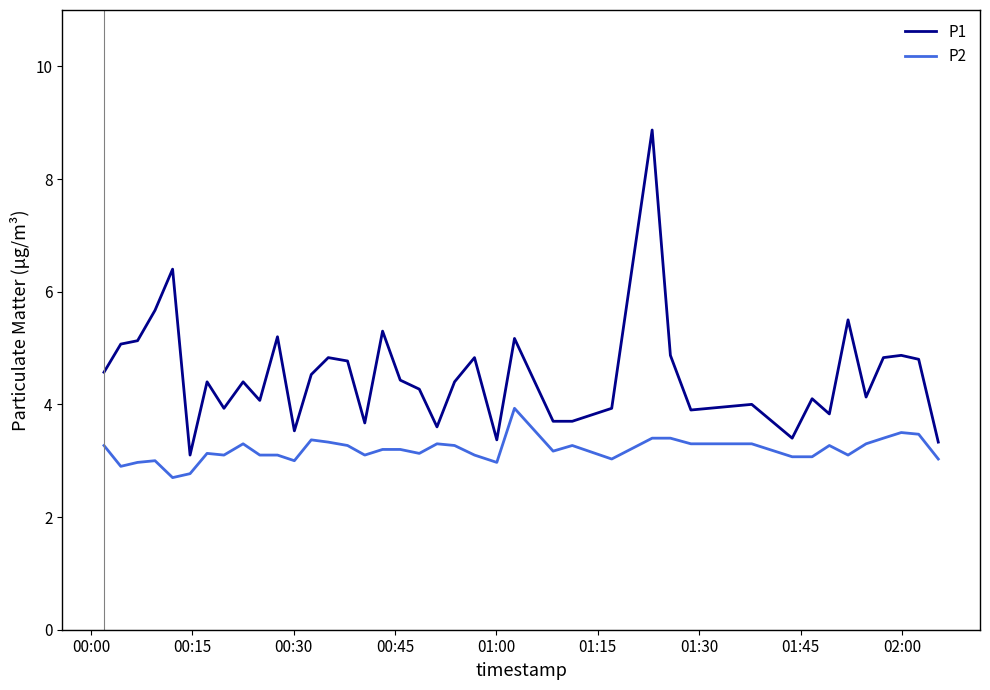

True or false: P1 and P2 intersect in this chart.

False